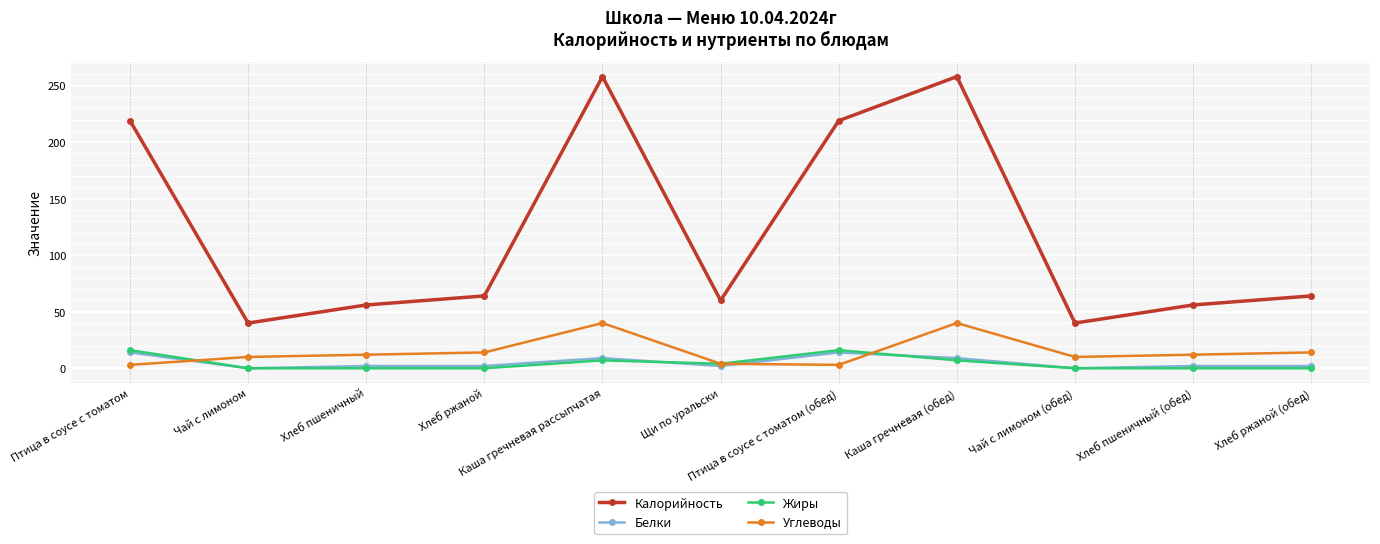

True or false: Белки has more than 0 points higher than both neighbors.

True